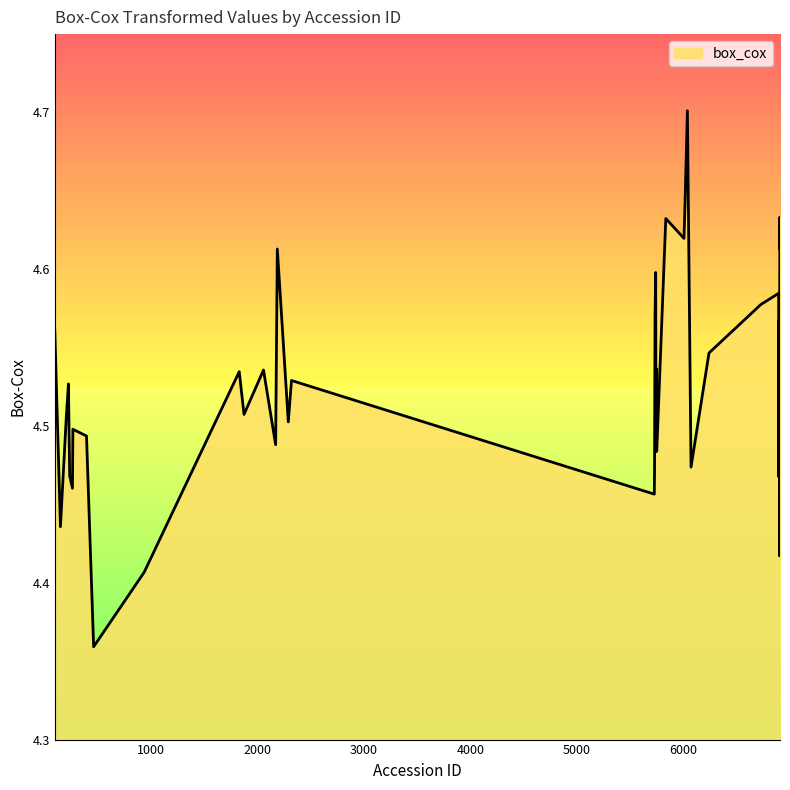

What is the greatest value displayed?

4.7